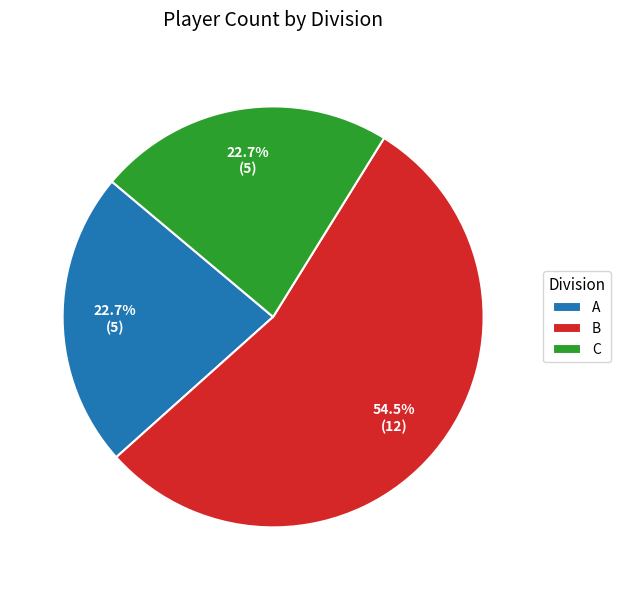

Does C account for over 50% of the chart?

No